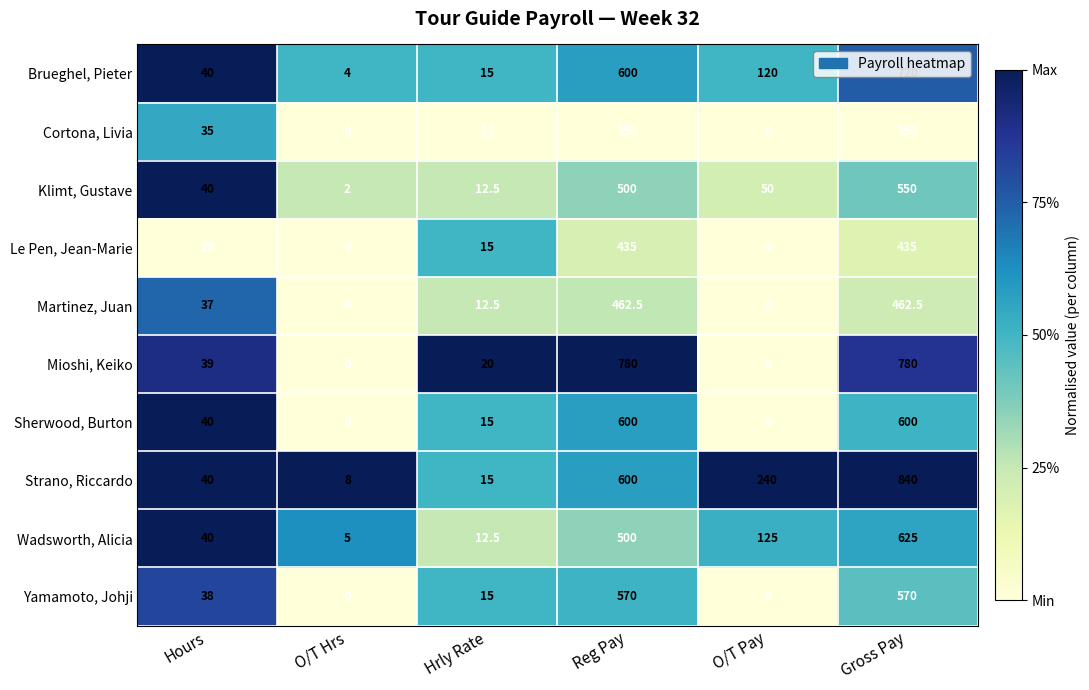

Is it true that Cortona, Livia equals 179.9 at Gross Pay?

False